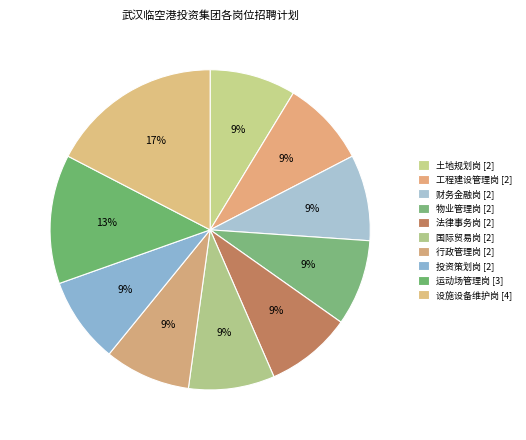

What percentage is the 工程建设管理岗 slice, to the nearest percent?

9%